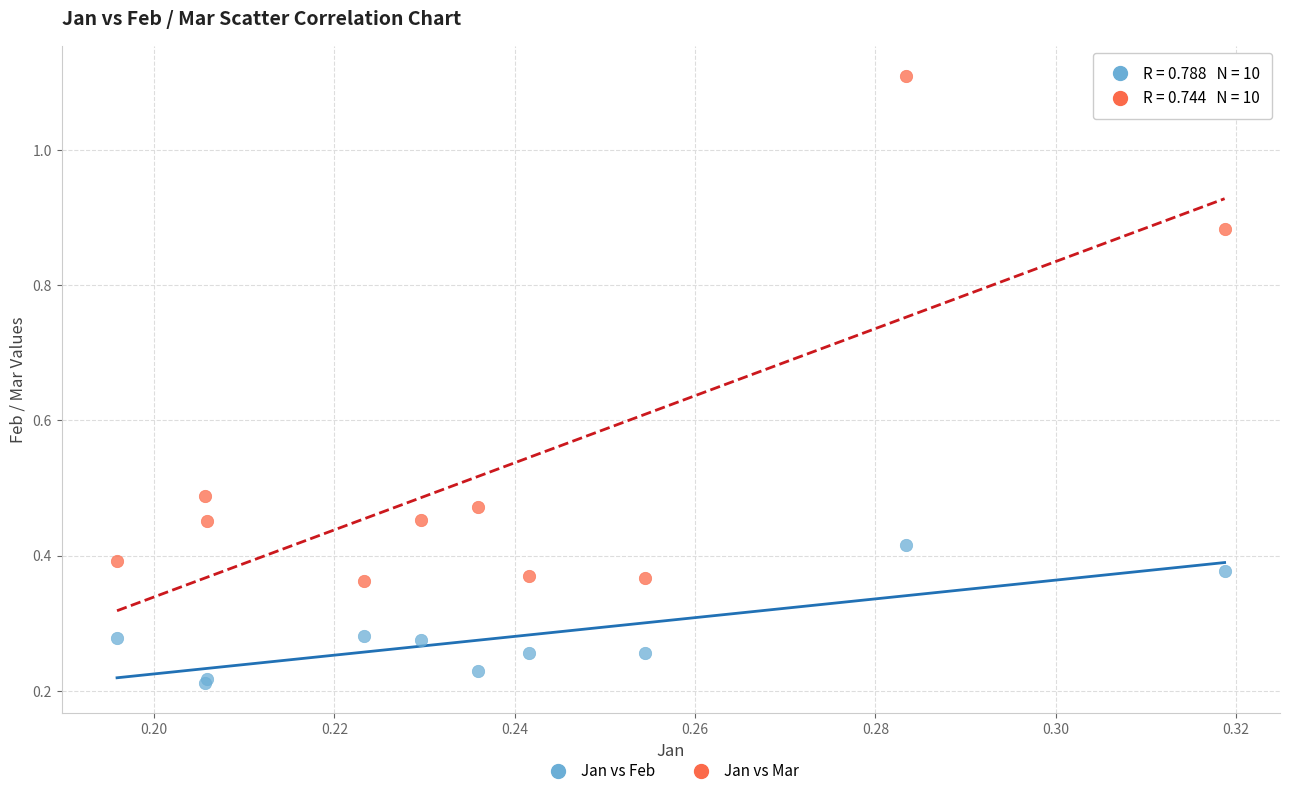

Which series contains the highest Y value?

Jan vs Mar